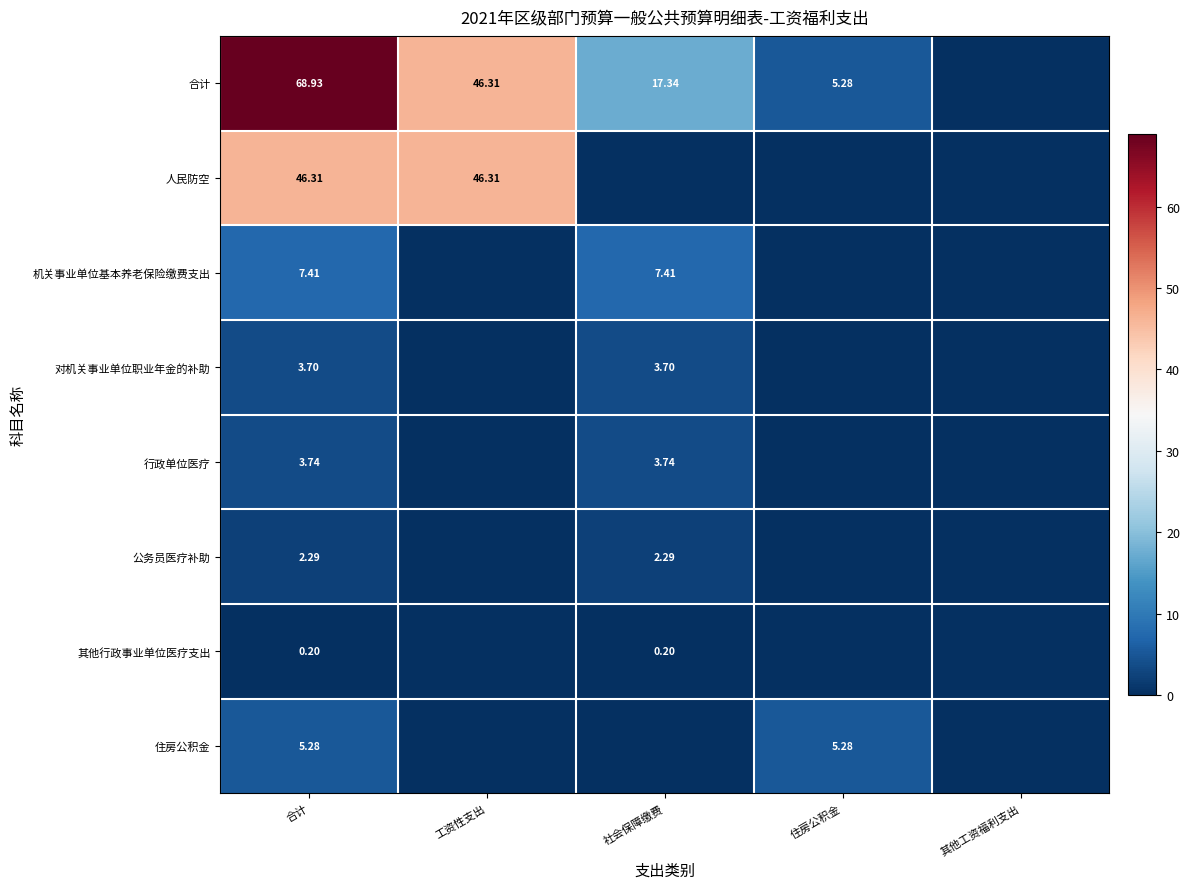

What is the difference between the maximum and minimum values in the 住房公积金 series?

5.3